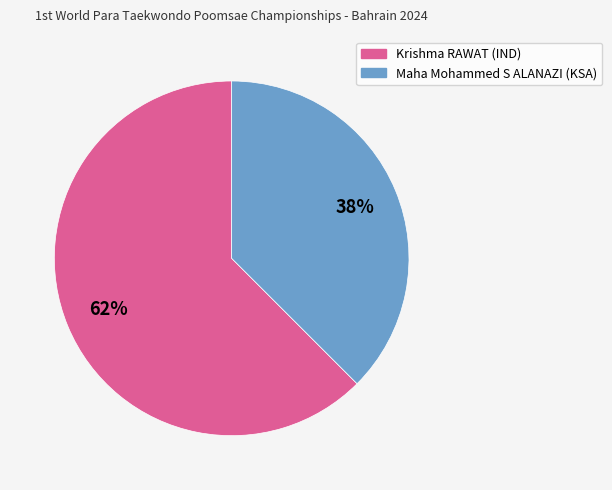

What percentage is the Maha Mohammed S ALANAZI slice, to the nearest percent?

38%